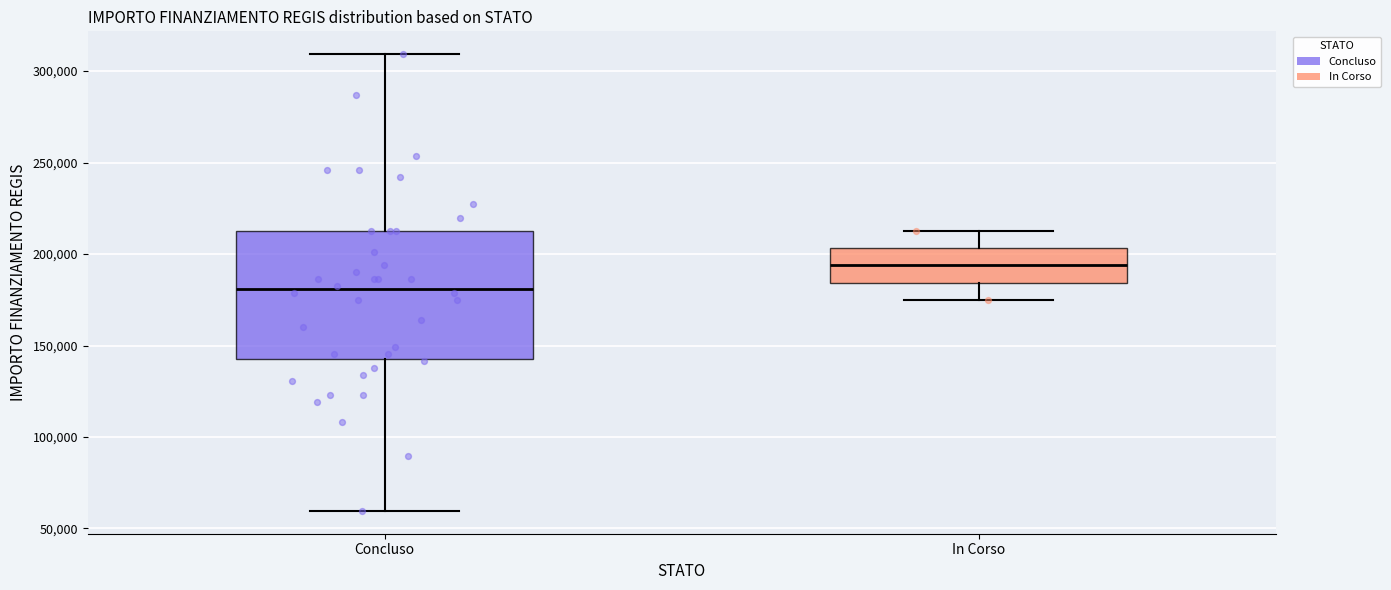

Reading left to right, transcribe this box plot: for each box, give where its median line is, the range the box spans, and where its two whiskers end, as read against the y-axis. The values are not printed on the chart, so give them approximately, as read against the axis.

Concluso: median 180000, box 145000 to 210000, whiskers 60000 to 310000
In Corso: median 195000, box 185000 to 205000, whiskers 175000 to 210000